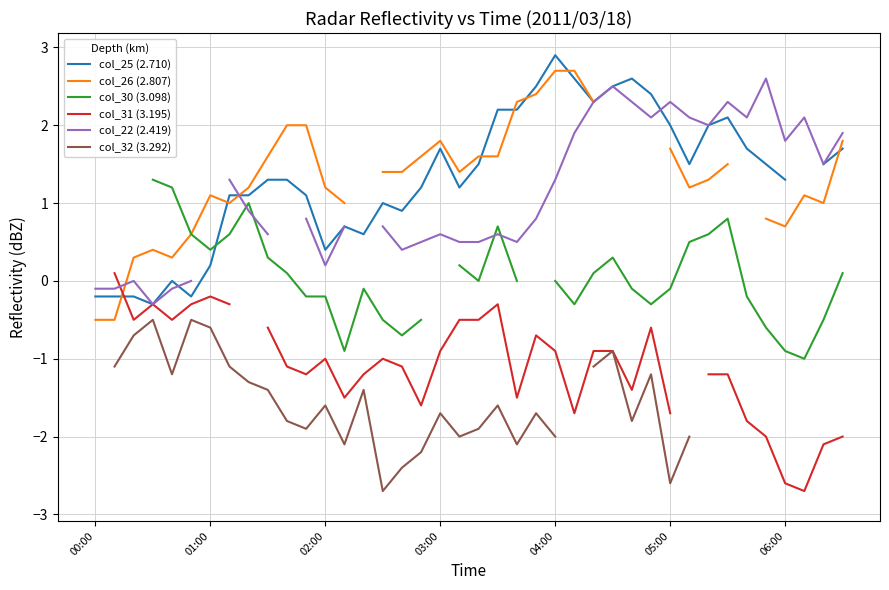

How many series are shown in this chart?

6